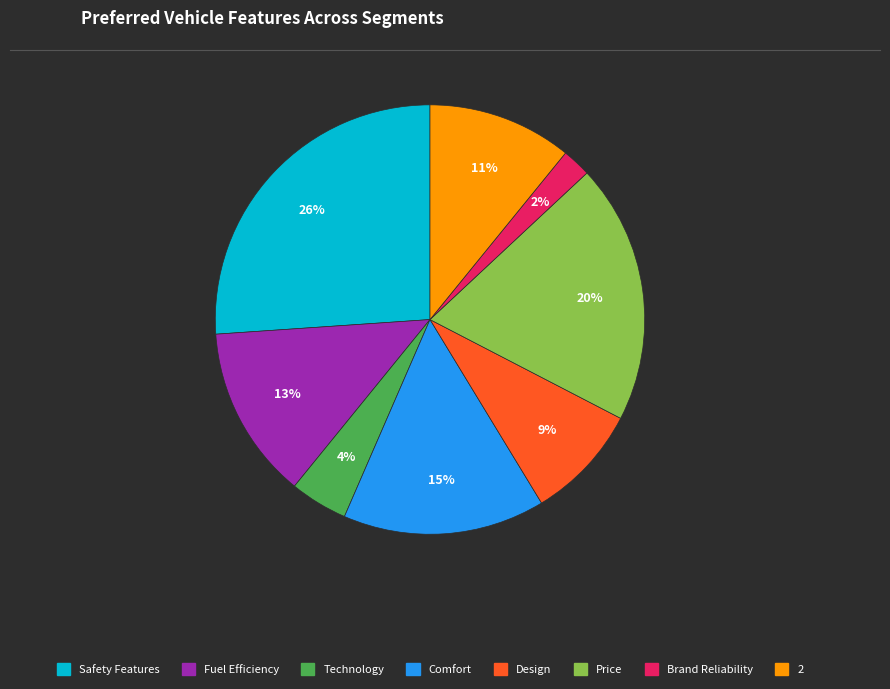

Count the number of slices in the pie.

8